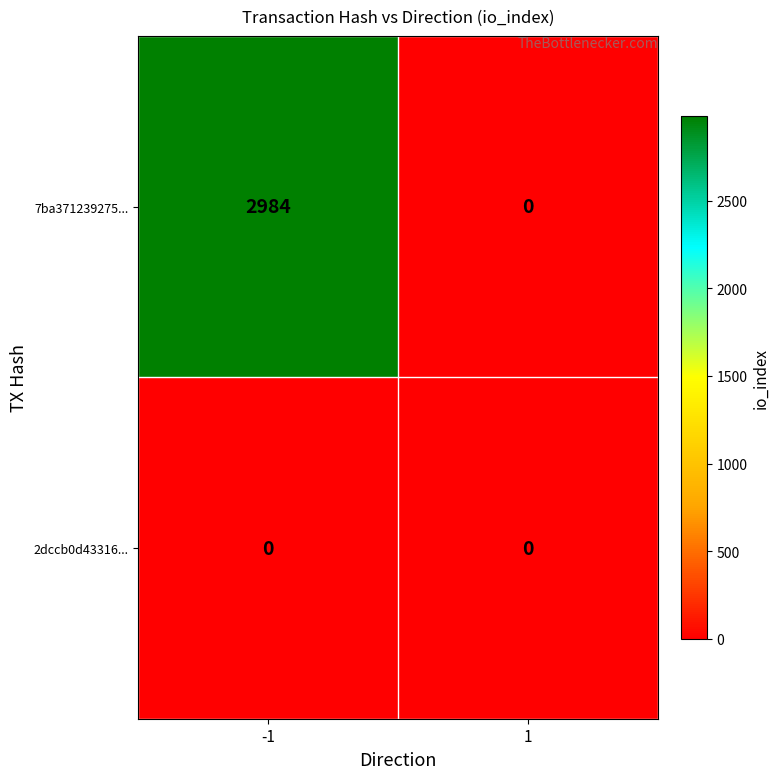

Which series has the largest range (max minus min)?

7ba371239275...